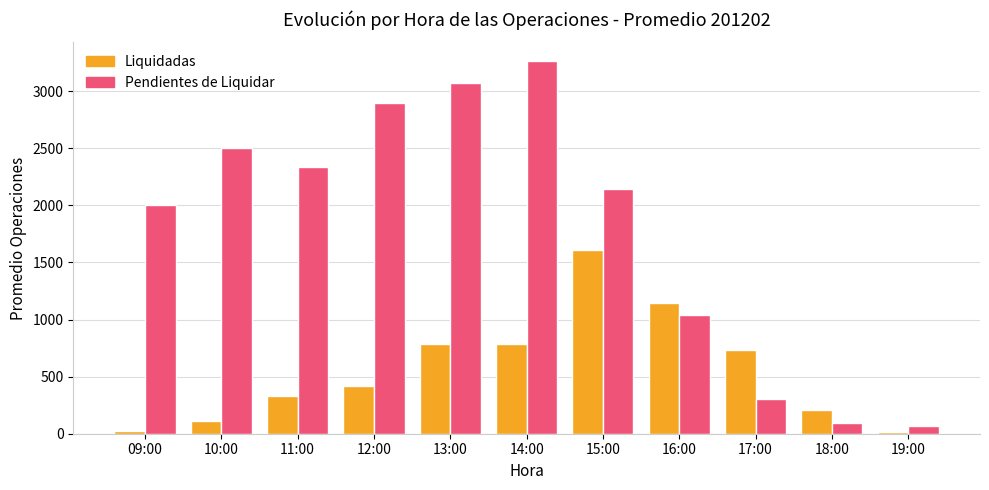

Are the bars horizontal?

No